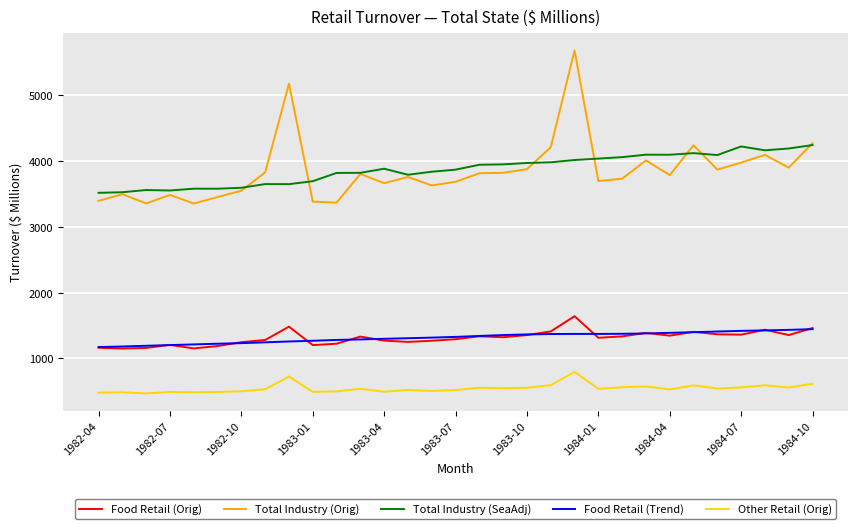

What is the minimum value for Total Industry (Orig)?

3355.9